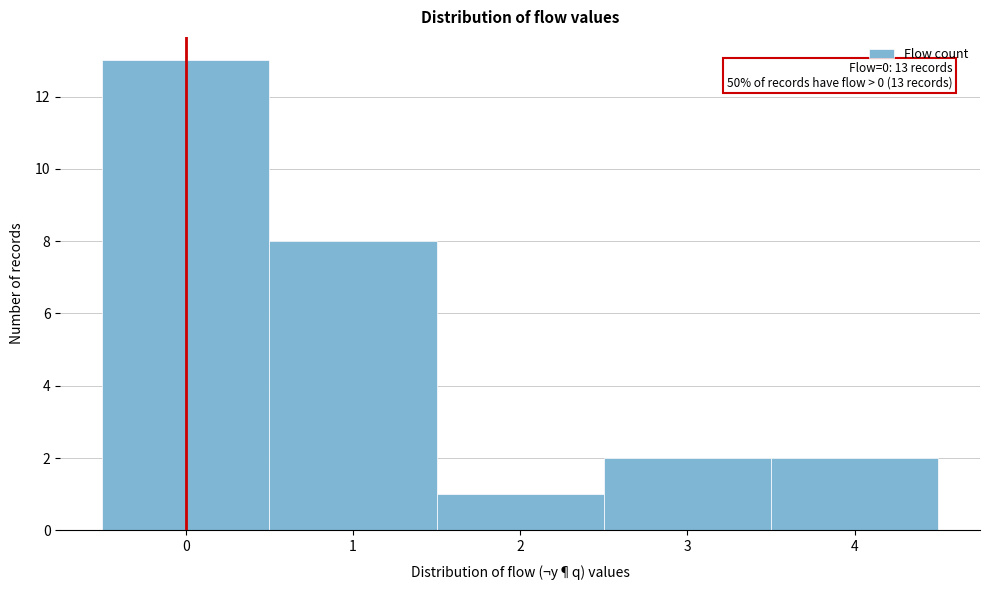

Which range on the x-axis has the tallest bar?

-0.5 to 0.5